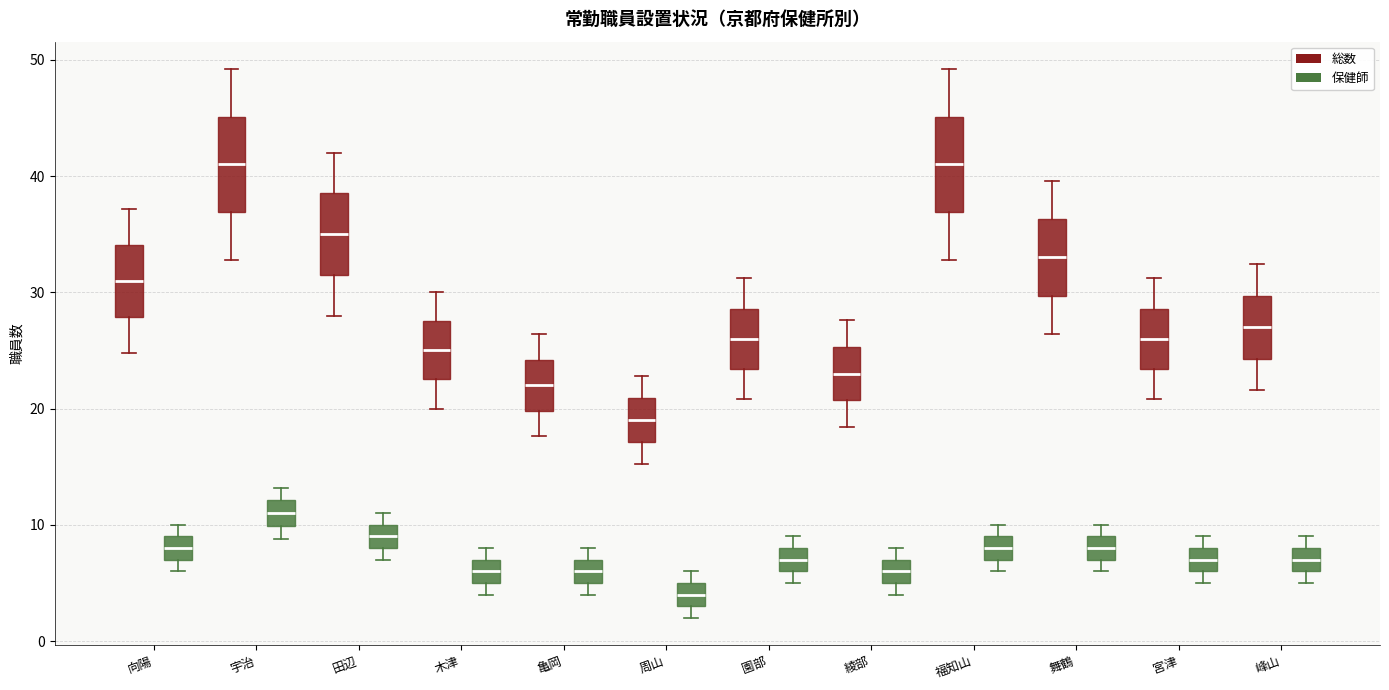

Reading left to right, transcribe this box plot: for each box, give where its median line is, the range the box spans, and where its two whiskers end, as read against the y-axis. The values are not printed on the chart, so give them approximately, as read against the axis.

向陽 (総数): median 31, box 28 to 34, whiskers 25 to 37
向陽 (保健師): median 8, box 7 to 9, whiskers 6 to 10
宇治 (総数): median 41, box 37 to 45, whiskers 33 to 49
宇治 (保健師): median 11, box 10 to 12, whiskers 9 to 13
田辺 (総数): median 35, box 32 to 39, whiskers 28 to 42
田辺 (保健師): median 9, box 8 to 10, whiskers 7 to 11
木津 (総数): median 25, box 23 to 28, whiskers 20 to 30
木津 (保健師): median 6, box 5 to 7, whiskers 4 to 8
亀岡 (総数): median 22, box 20 to 24, whiskers 18 to 26
亀岡 (保健師): median 6, box 5 to 7, whiskers 4 to 8
周山 (総数): median 19, box 17 to 21, whiskers 15 to 23
周山 (保健師): median 4, box 3 to 5, whiskers 2 to 6
園部 (総数): median 26, box 23 to 29, whiskers 21 to 31
園部 (保健師): median 7, box 6 to 8, whiskers 5 to 9
綾部 (総数): median 23, box 21 to 25, whiskers 18 to 28
綾部 (保健師): median 6, box 5 to 7, whiskers 4 to 8
福知山 (総数): median 41, box 37 to 45, whiskers 33 to 49
福知山 (保健師): median 8, box 7 to 9, whiskers 6 to 10
舞鶴 (総数): median 33, box 30 to 36, whiskers 26 to 40
舞鶴 (保健師): median 8, box 7 to 9, whiskers 6 to 10
宮津 (総数): median 26, box 23 to 29, whiskers 21 to 31
宮津 (保健師): median 7, box 6 to 8, whiskers 5 to 9
峰山 (総数): median 27, box 24 to 30, whiskers 22 to 32
峰山 (保健師): median 7, box 6 to 8, whiskers 5 to 9